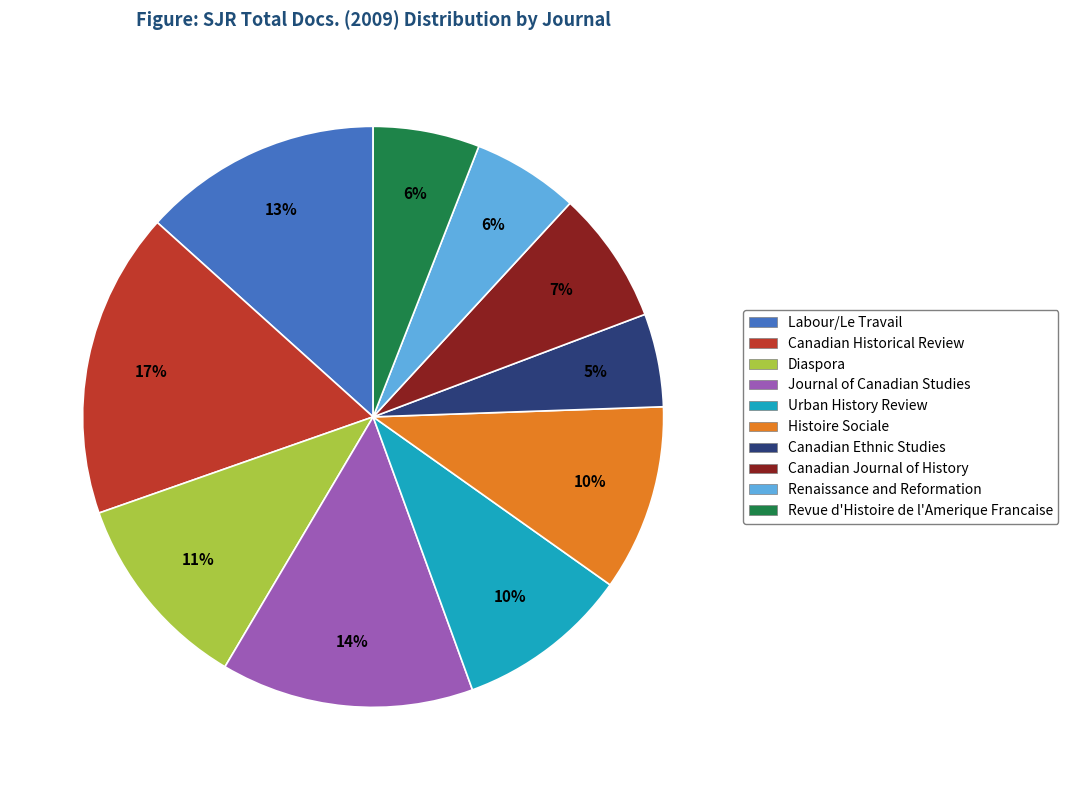

Is the sum of Histoire Sociale and Canadian Historical Review greater than half?

No